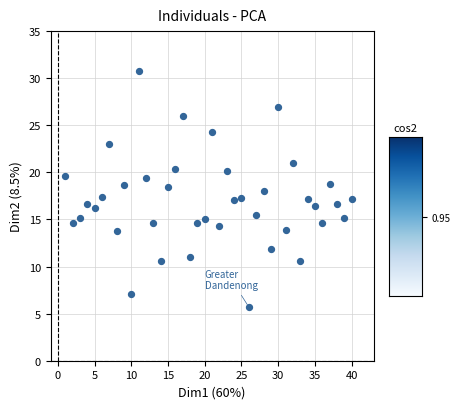

What is the range of Y values (max minus min)?

25.1